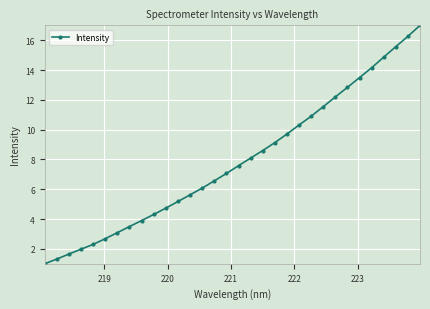

What is the difference between the second highest and minimum values?

15.3